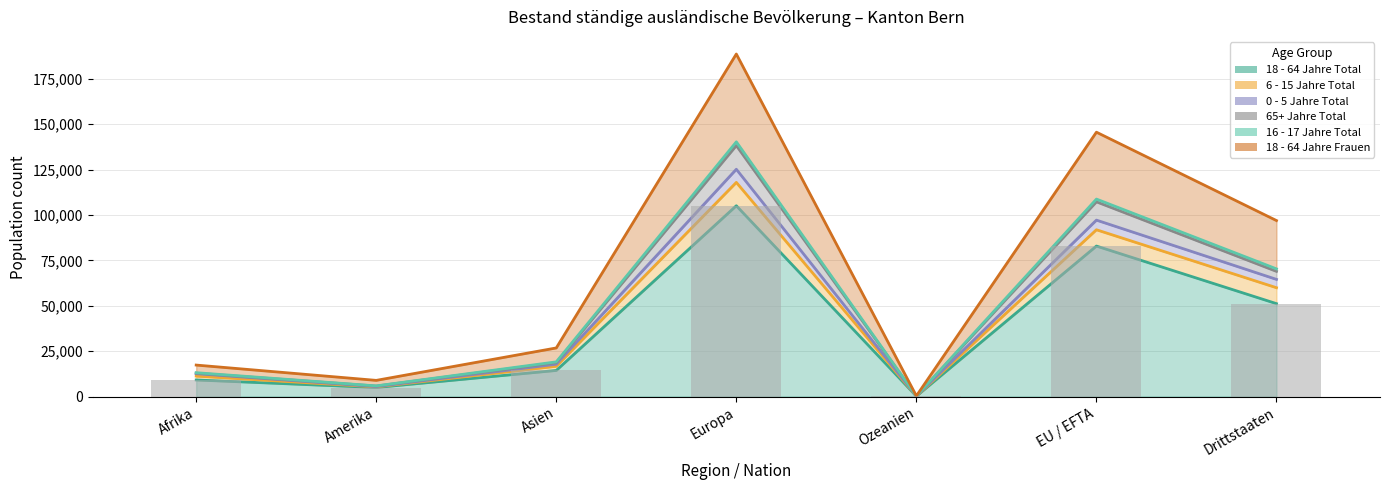

At which category does the chart reach its minimum across all series?

Ozeanien